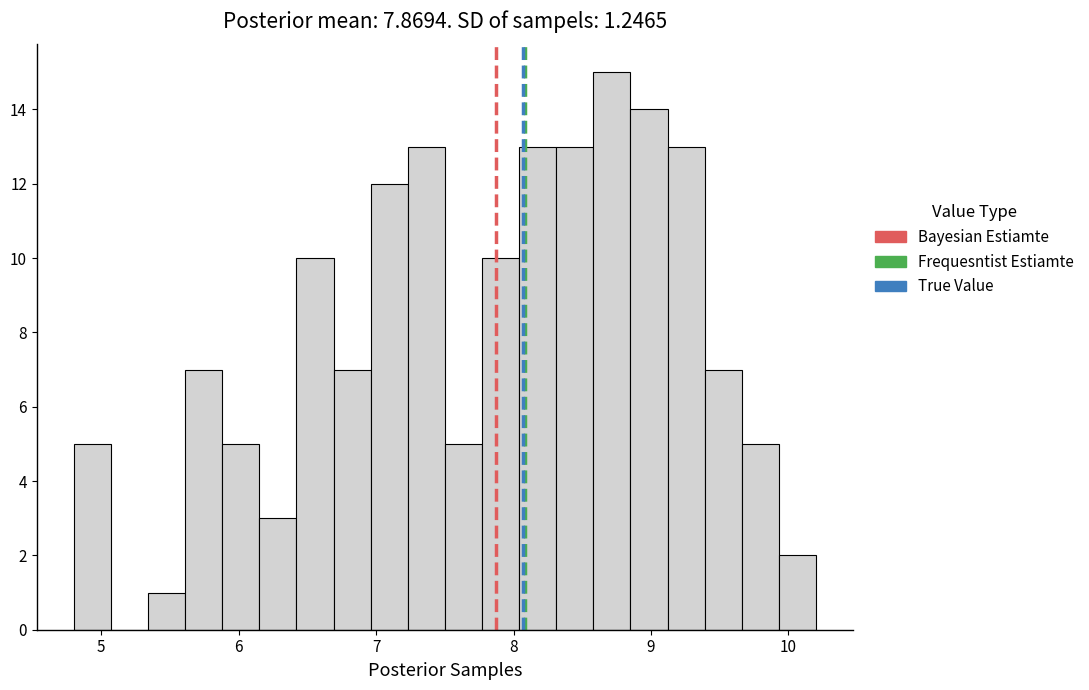

Around what value on the x-axis is the tallest bar? Give the approximate position of its centre, as read against the axis.

8.7